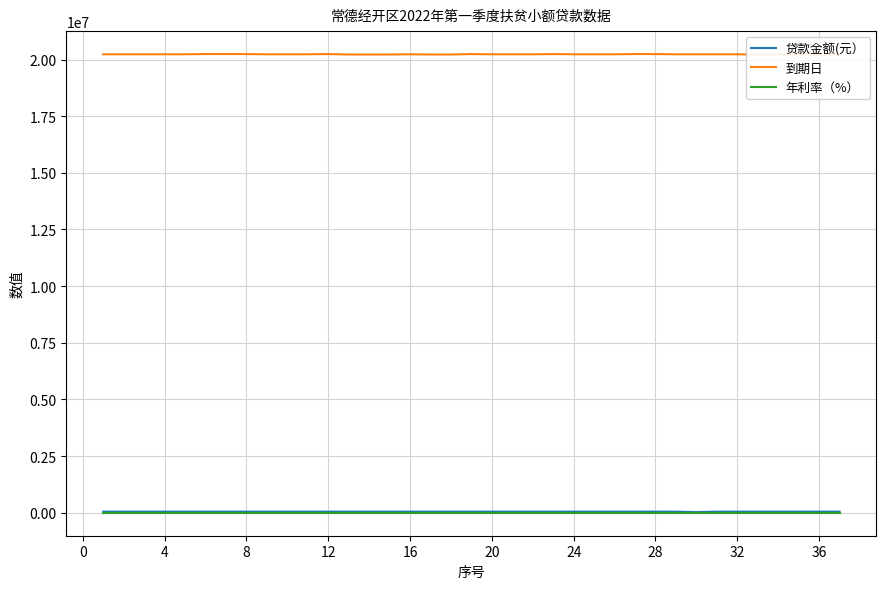

What is the maximum value for 到期日?

20241130.0